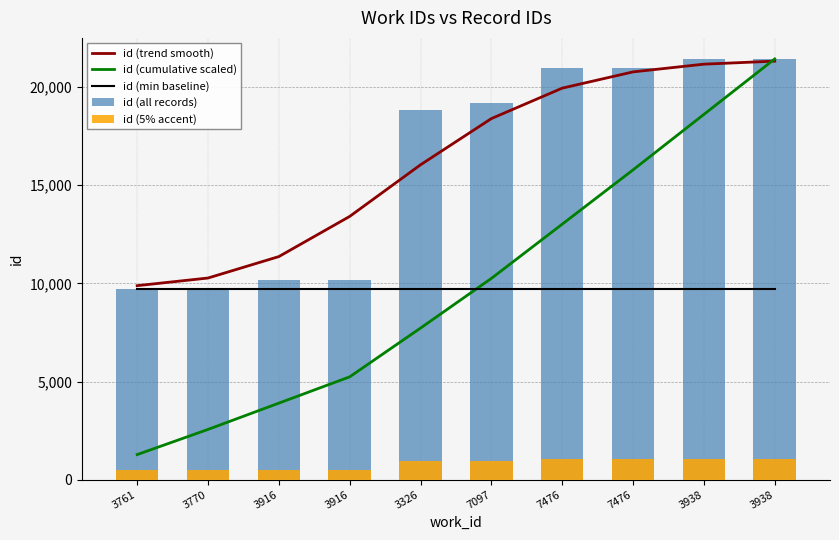

Reading right to left, list all the values displayed in this chart.

id (trend smooth): 21320.0	21165.0	20772.0	19944.0	18393.0	16040.0	13410.0	11364.0	10272.0	9883.0
id (cumulative scaled): 21432.0	18606.5	15782.0	13015.8	10252.7	7722.6	5239.1	3899.5	2560.1	1278.8
id (min baseline): 9700.0	9700.0	9700.0	9700.0	9700.0	9700.0	9700.0	9700.0	9700.0	9700.0
id (all records): 21432.0	21425.0	20982.0	20959.0	19191.0	18838.0	10161.0	10160.0	9719.0	9700.0
id (5% accent): 1071.6	1071.2	1049.1	1048.0	959.6	941.9	508.1	508.0	486.0	485.0